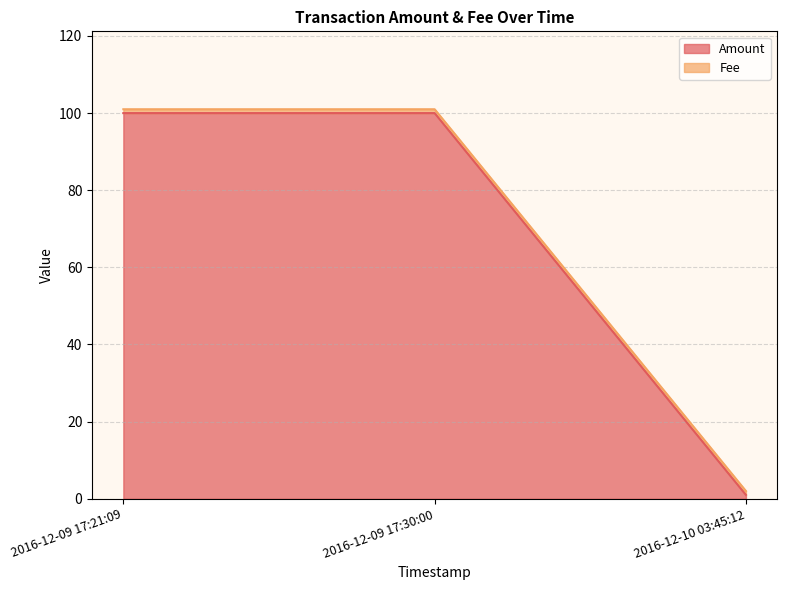

Count the values in the range 1 to 100.

3